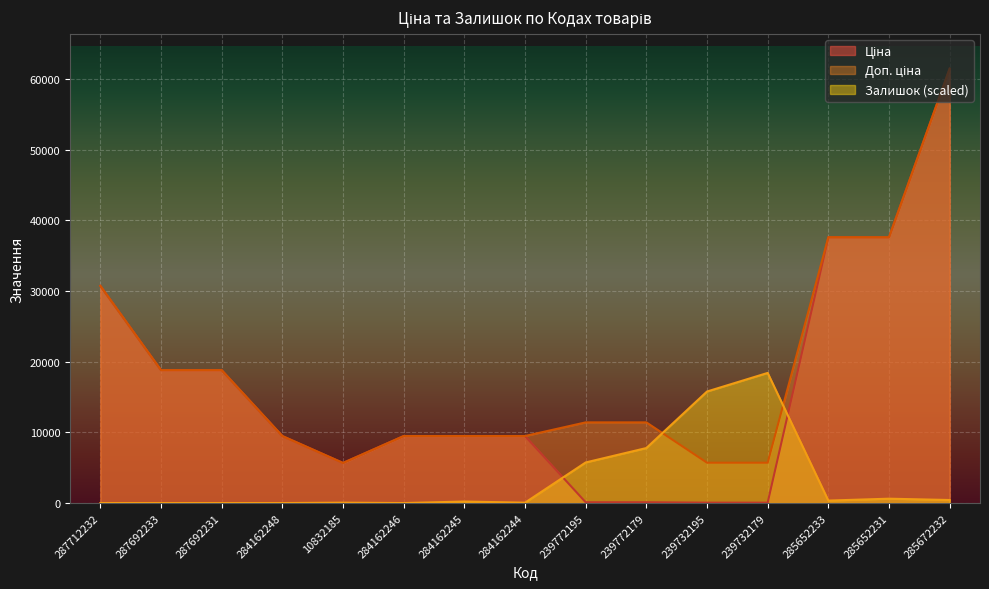

What is the sum of the Залишок values at 284162248 and 10832185?

53.7